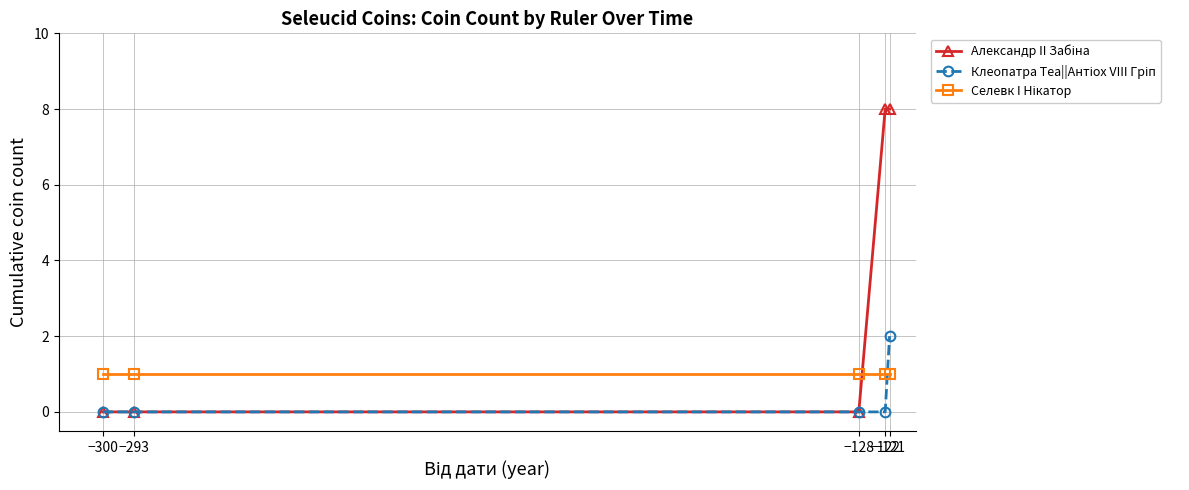

How many series are shown in this chart?

3